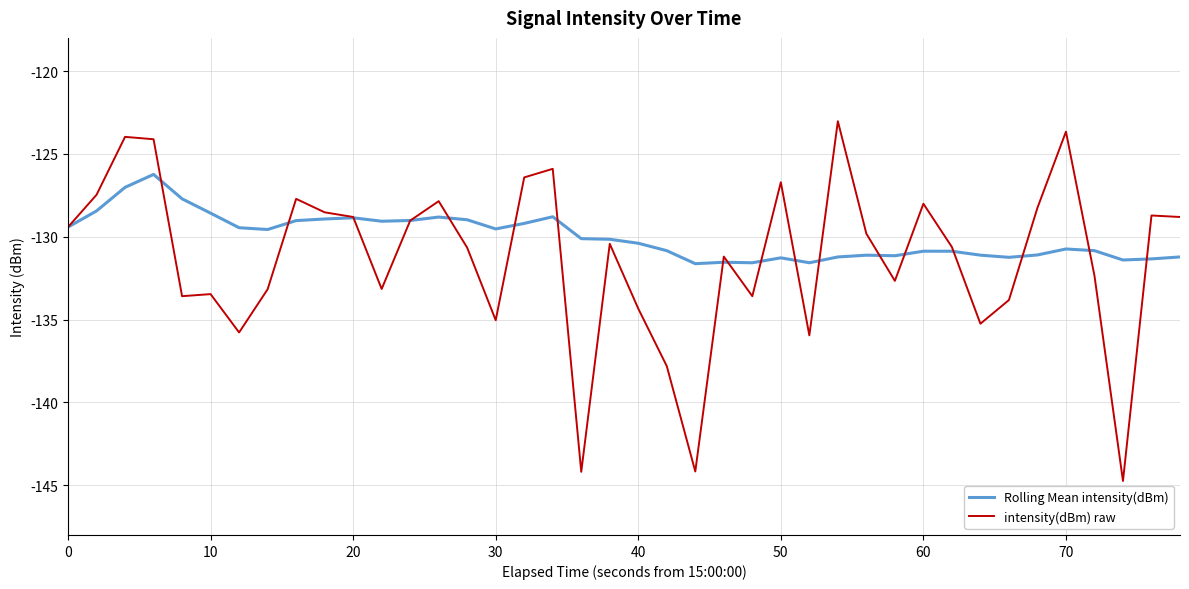

What is the maximum value for Rolling Mean intensity(dBm)?

-126.2